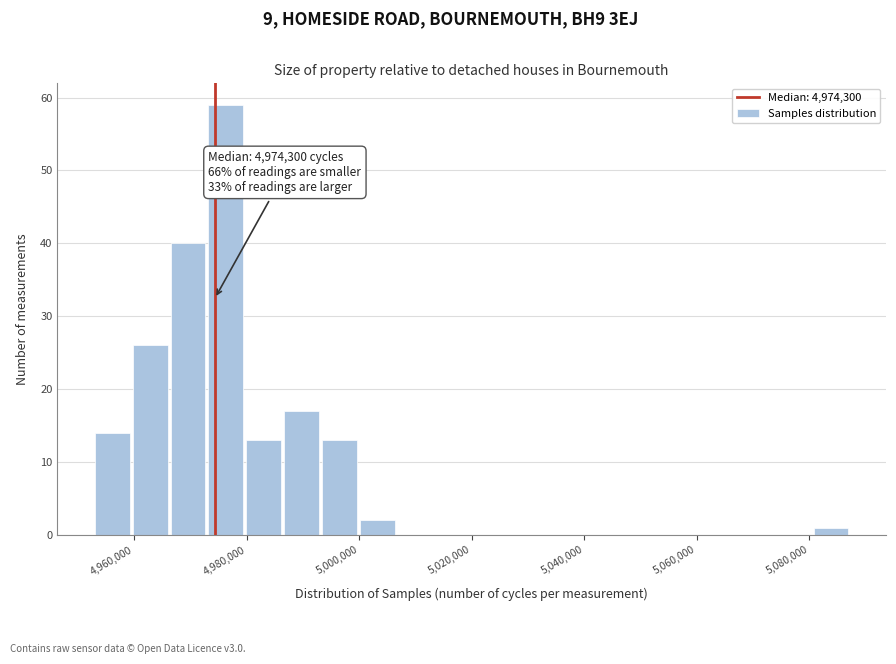

Read against the x-axis, roughly where is the centre of the tallest bar?

4976000